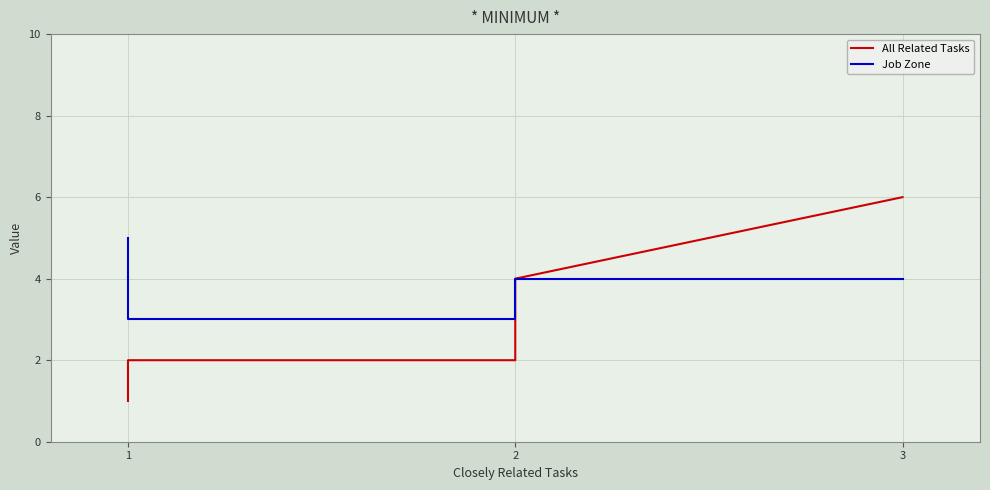

List the series in order of their overall mean, lowest first.

All Related Tasks, Job Zone